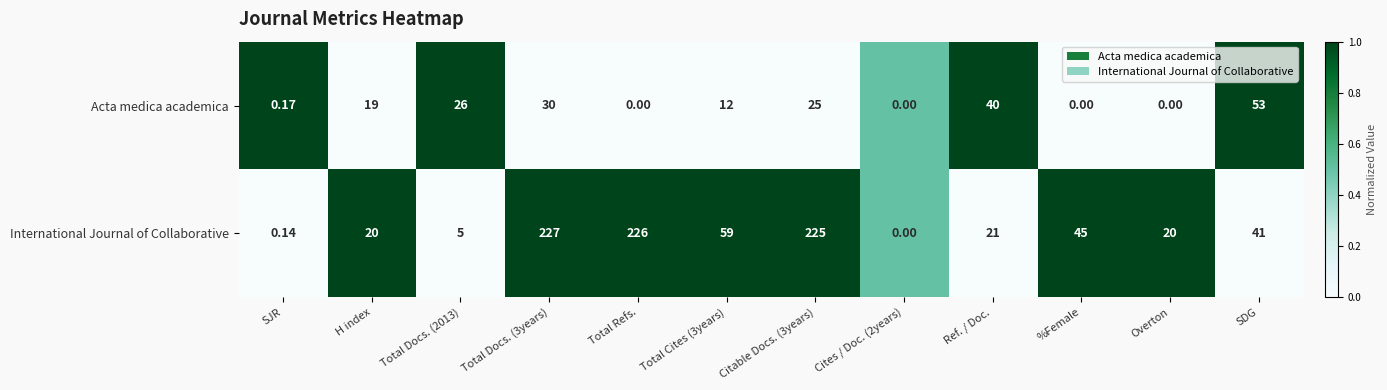

Which series has the largest total across all categories?

International Journal of Collaborative